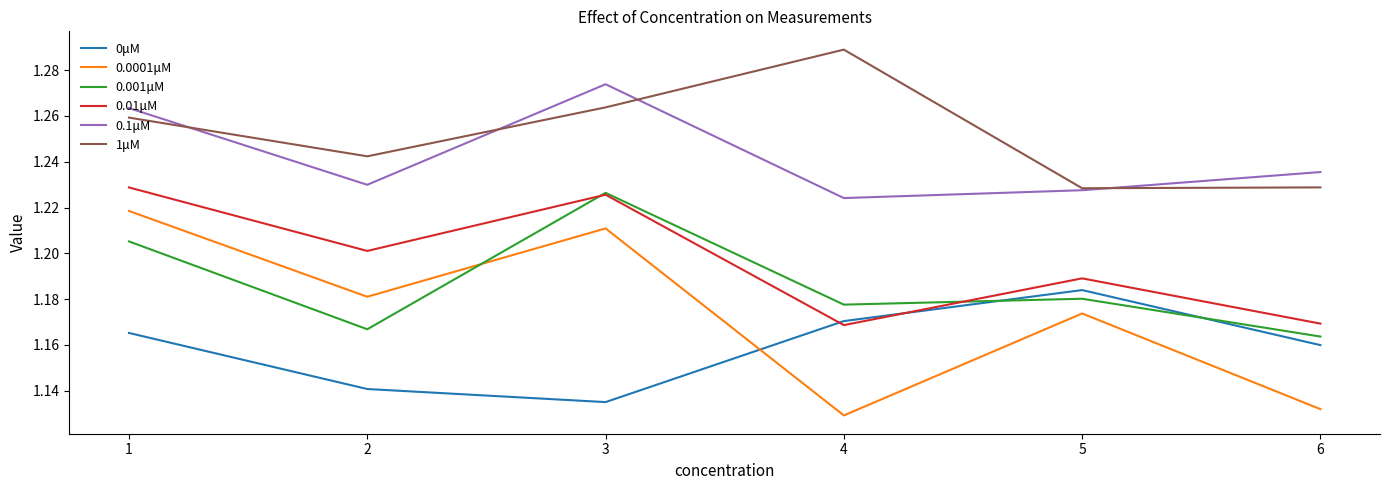

What is the total value across all series at 2?

7.2